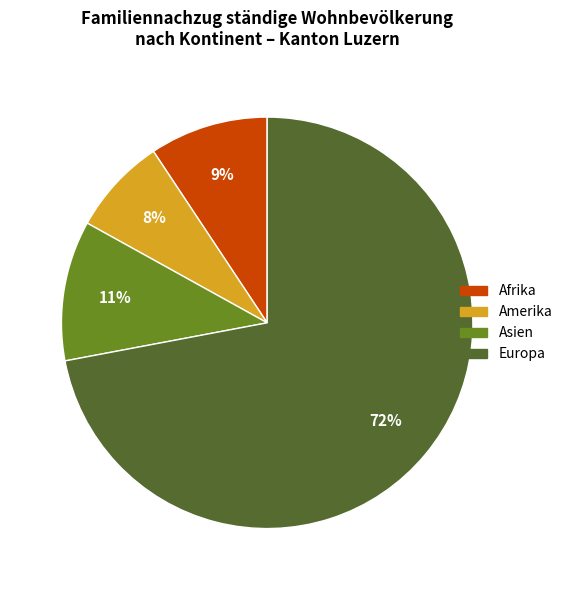

How many slices are in this pie chart?

4